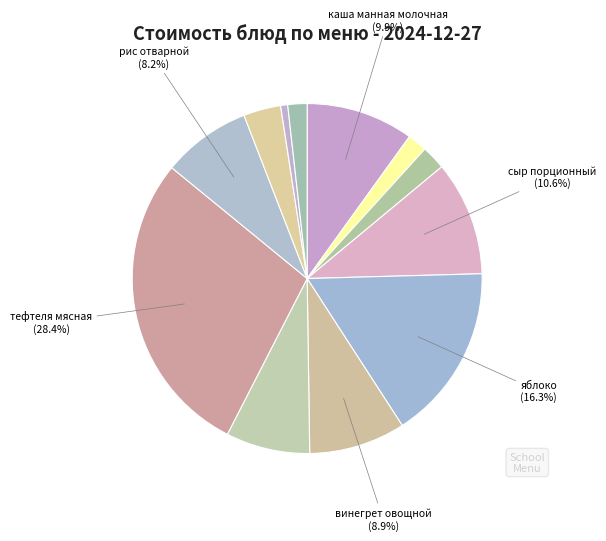

To the nearest percent, what is the average slice percentage?

8%